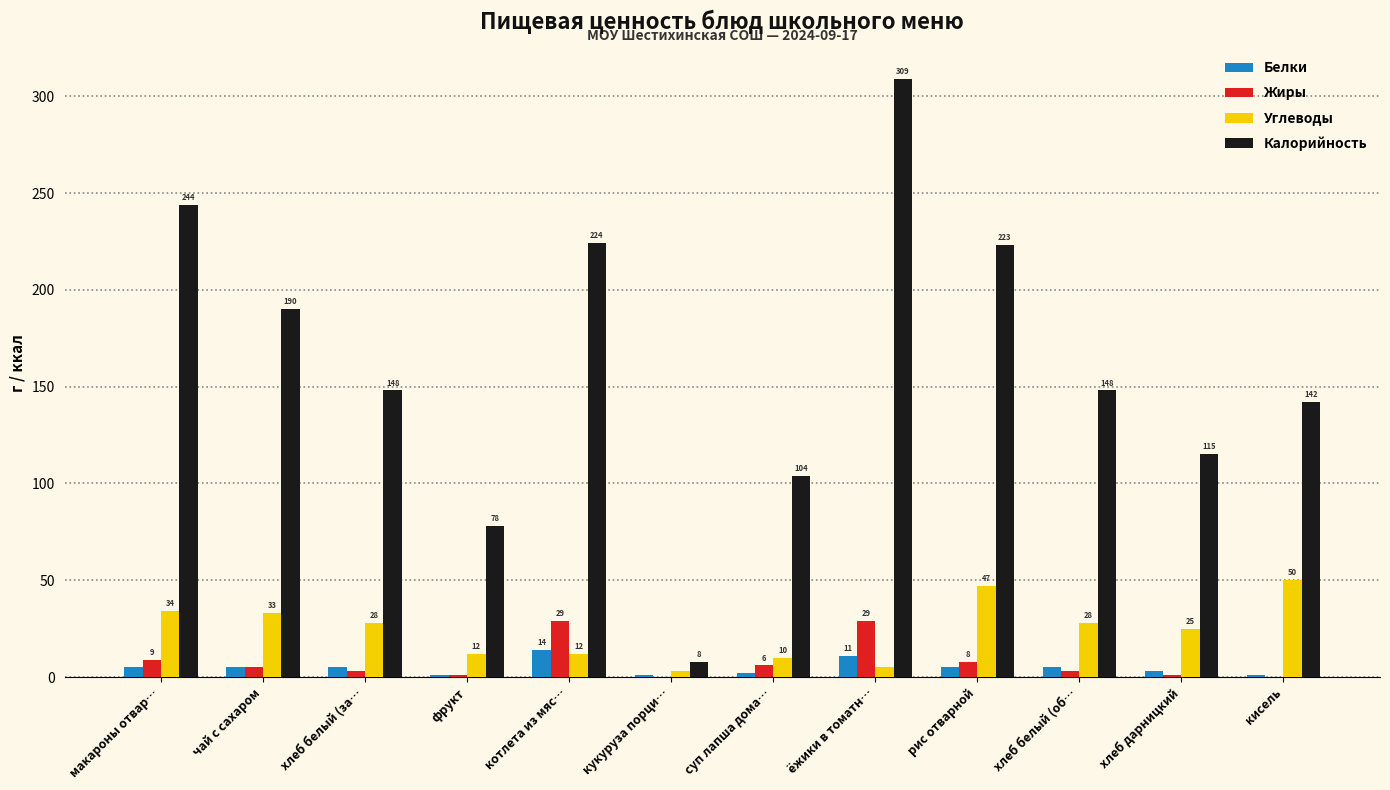

Reading left to right, what are all the values shown in this chart?

Белки: 5	5	5	1	14	1	2	11	5	5	3	1
Жиры: 9	5	3	1	29	0	6	29	8	3	1	0
Углеводы: 34	33	28	12	12	3	10	5	47	28	25	50
Калорийность: 244	190	148	78	224	8	104	309	223	148	115	142